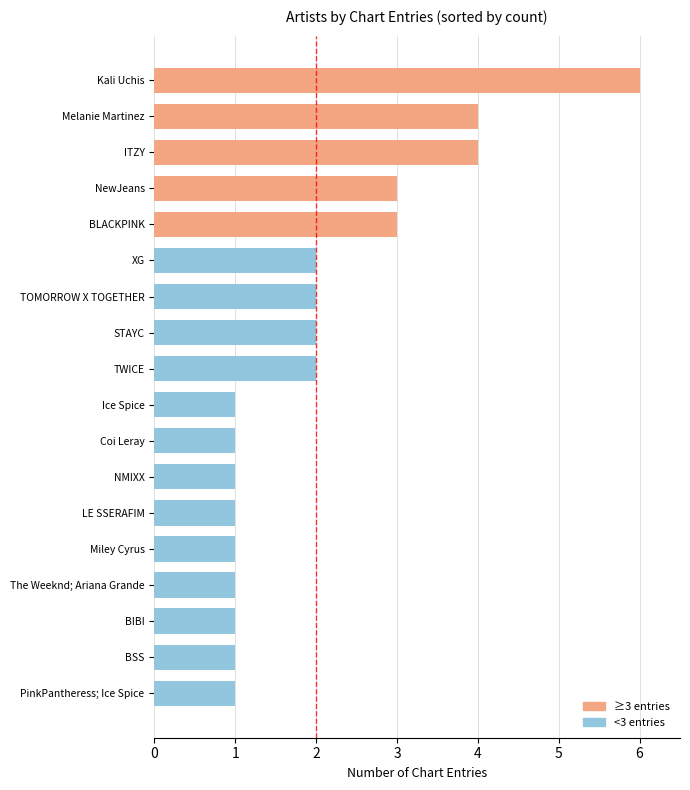

Approximately how many times larger is the value at NewJeans compared to NMIXX?

3.0